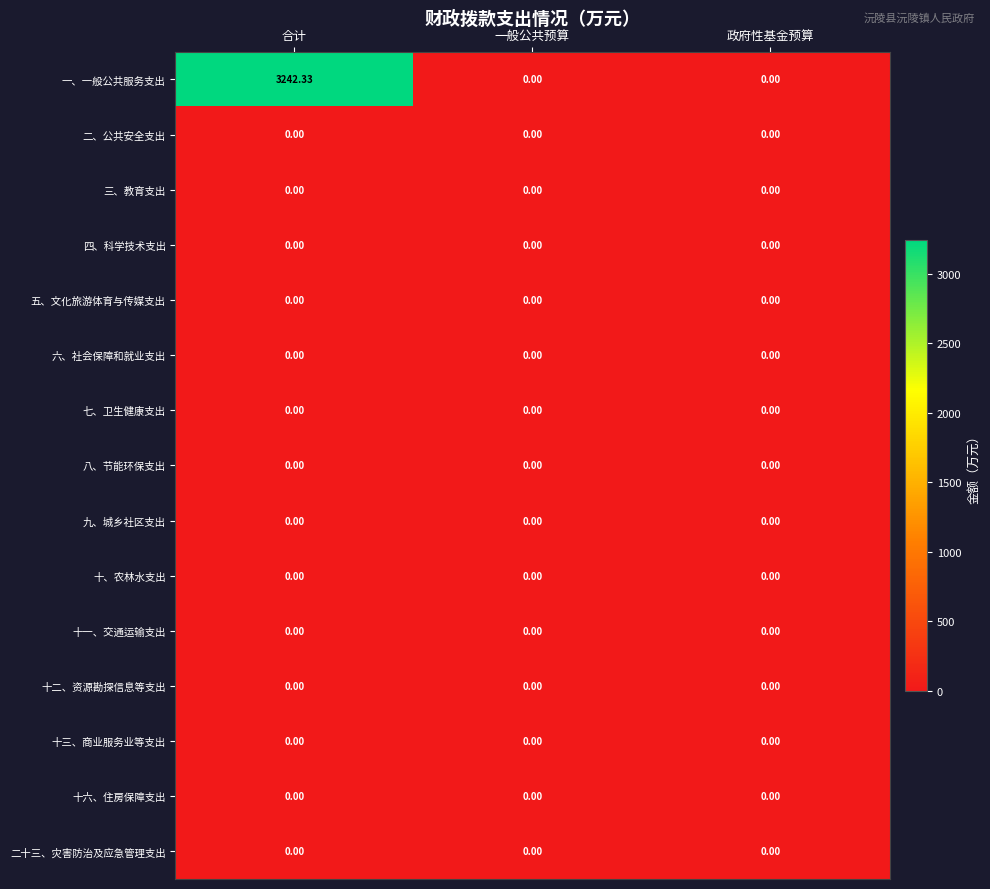

At which category is the sum across all series the highest?

合计